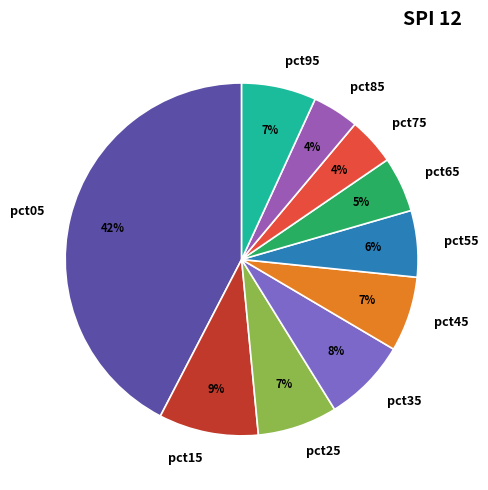

Does pct75 represent more than half of the total?

No